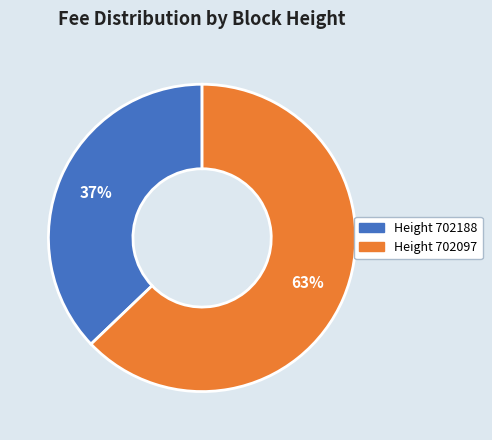

Is there any slice that represents more than half of the pie?

Yes